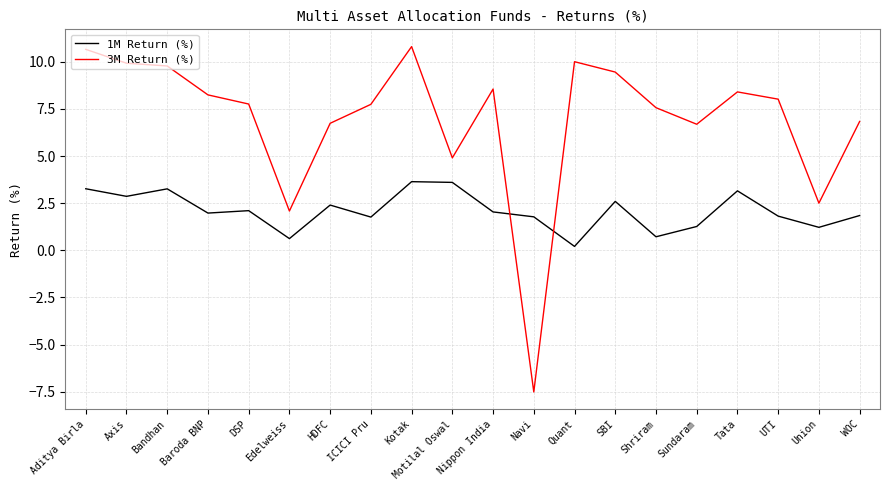

At which label does 3M Return (%) reach its minimum?

Navi